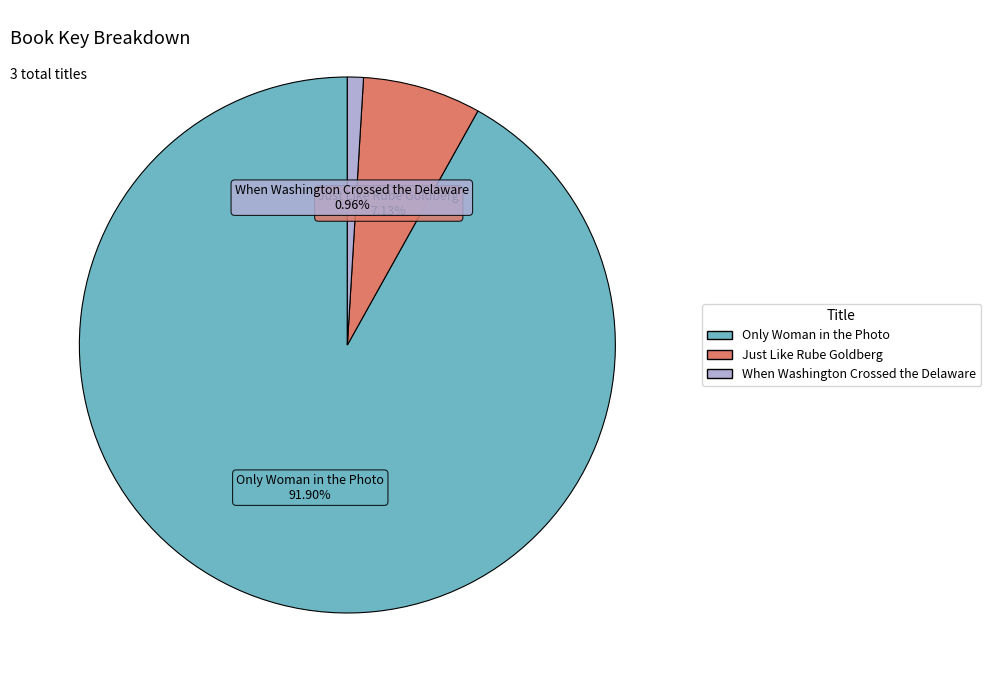

Which has a higher value, When Washington Crossed the Delaware or Only Woman in the Photo?

Only Woman in the Photo